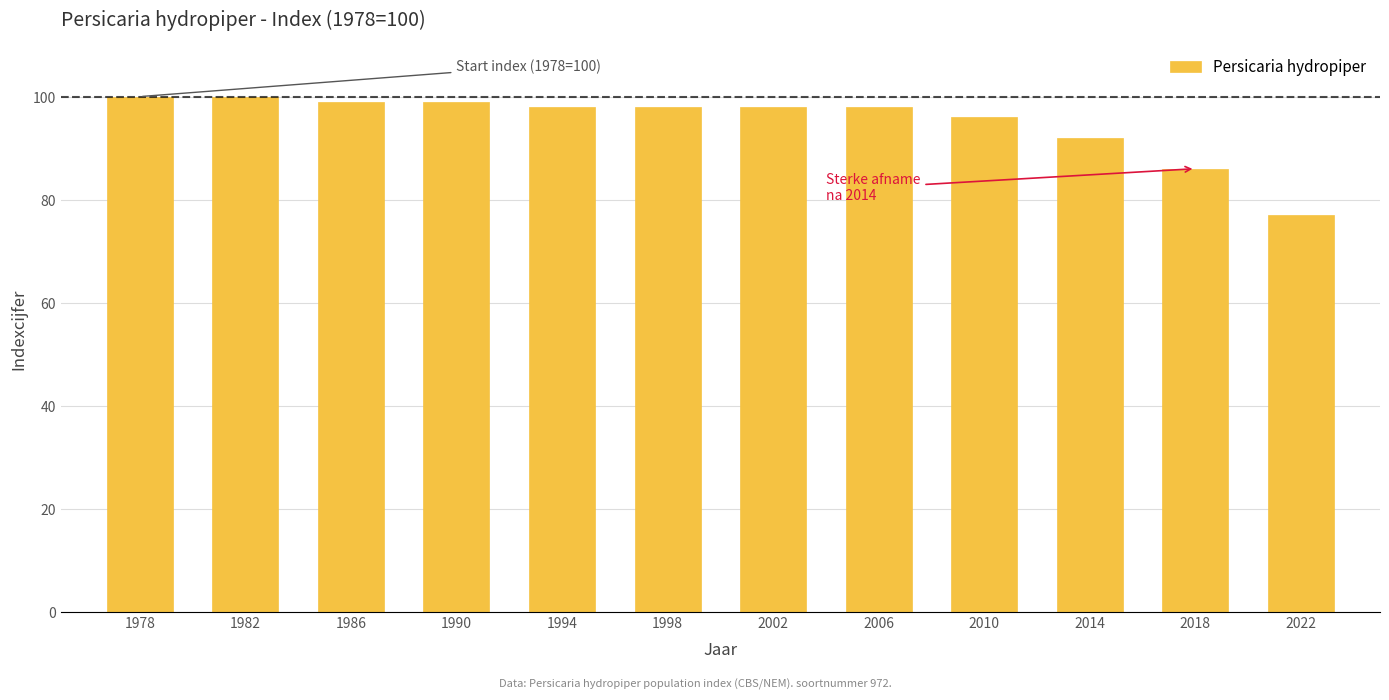

Which category has the lowest value across all series?

2022